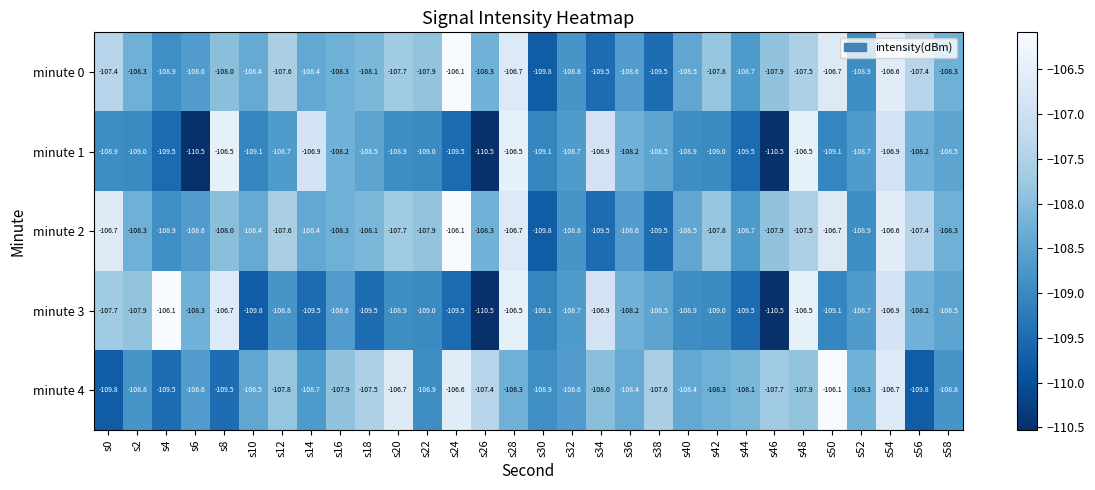

At how many categories does at least one series exceed -107?

11